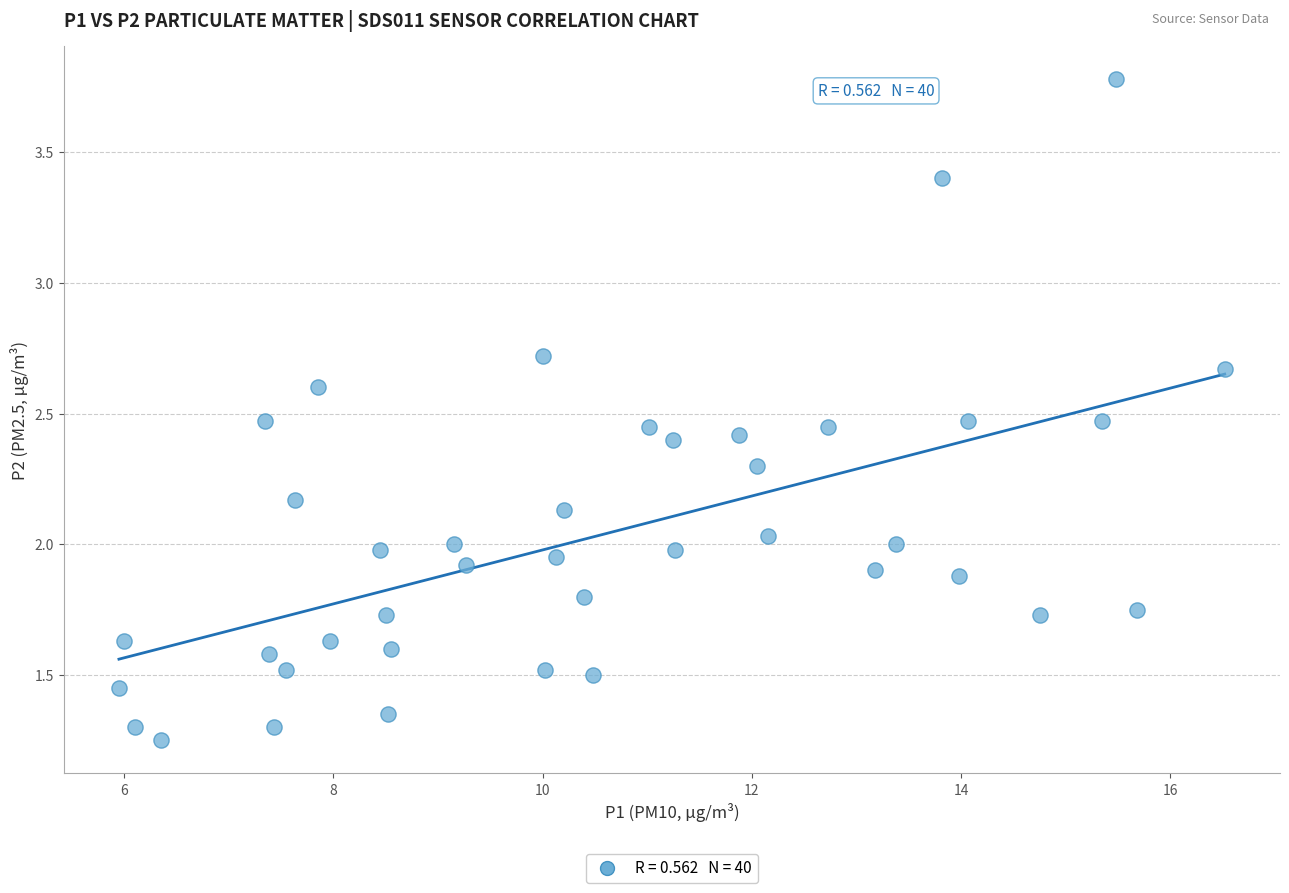

What is the range of X values (max minus min)?

10.6